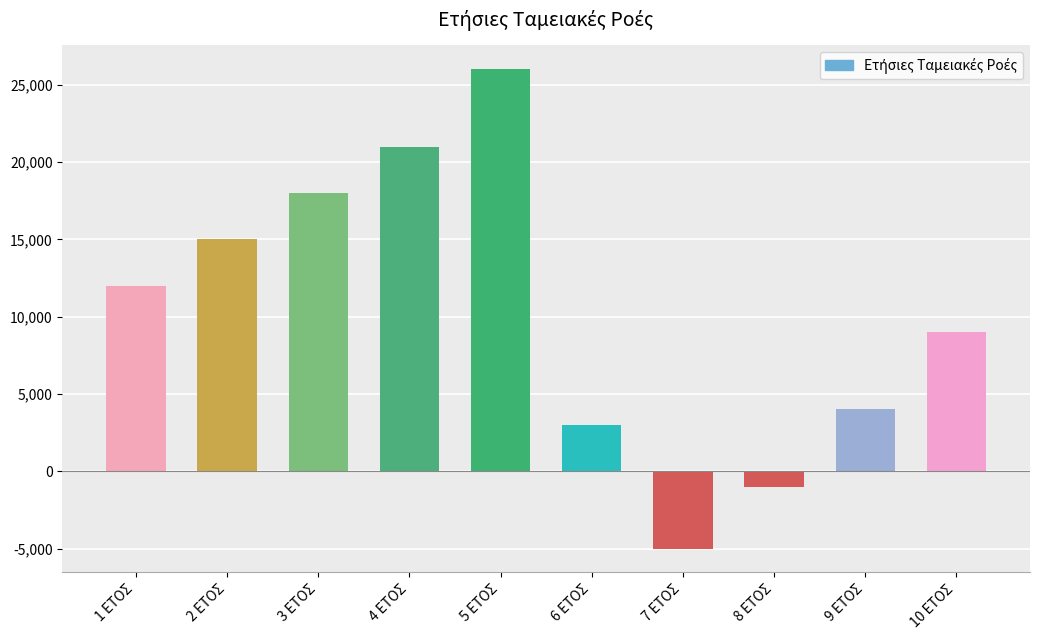

List the labels in order of value, smallest first.

7 ΕΤΟΣ, 8 ΕΤΟΣ, 6 ΕΤΟΣ, 9 ΕΤΟΣ, 10 ΕΤΟΣ, 1 ΕΤΟΣ, 2 ΕΤΟΣ, 3 ΕΤΟΣ, 4 ΕΤΟΣ, 5 ΕΤΟΣ